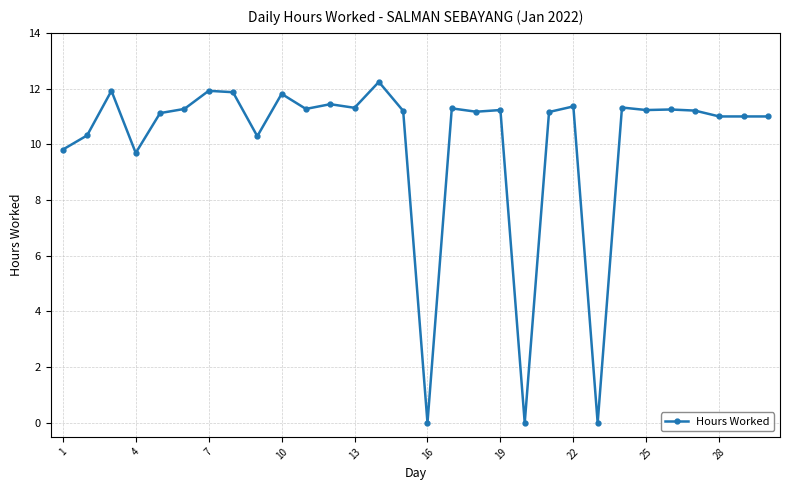

How many series are shown in this chart?

1